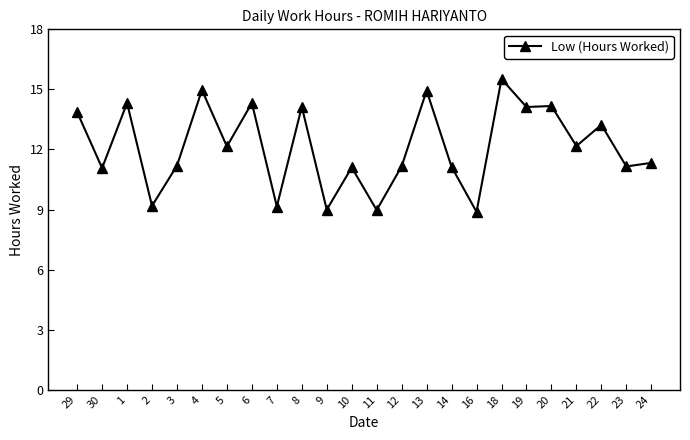

True or false: the data shows 6.2 at 12.

False